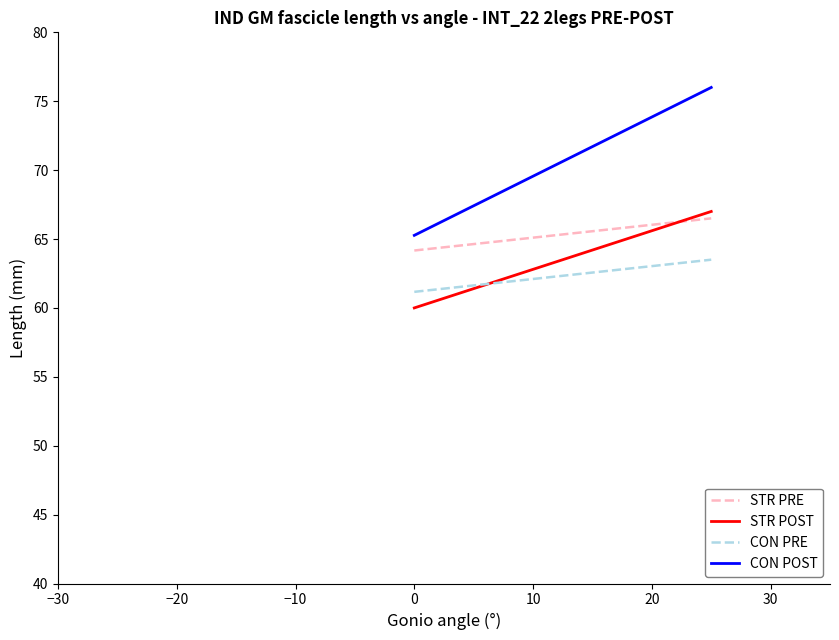

How many lines are shown in the chart?

4